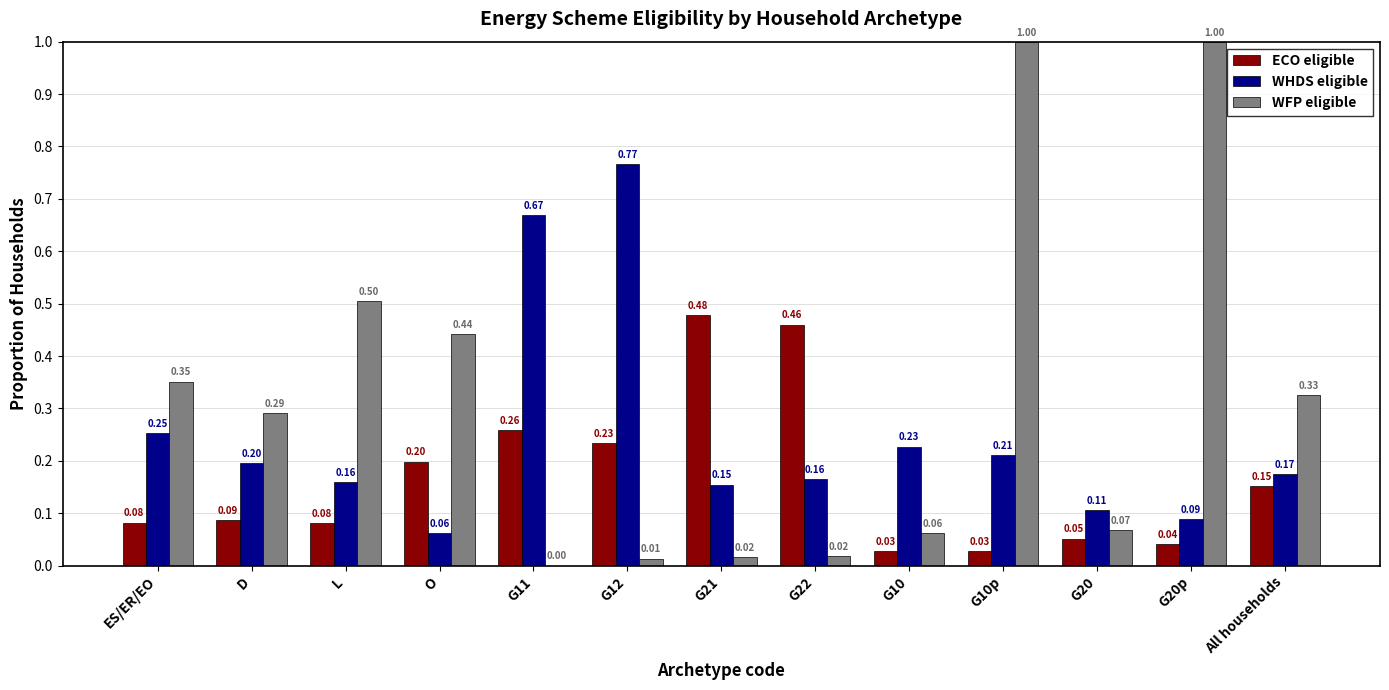

At which label is WHDS eligible closest to 0?

O